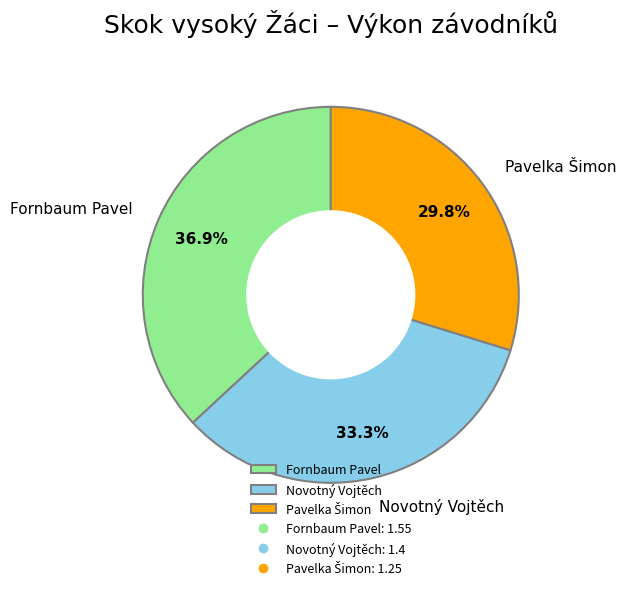

Which has a higher value, Novotný Vojtěch or Fornbaum Pavel?

Fornbaum Pavel